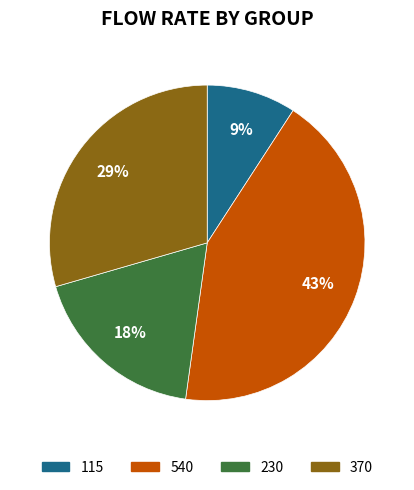

To the nearest percent, what is the difference between the 540 and 370 slice percentages?

14%